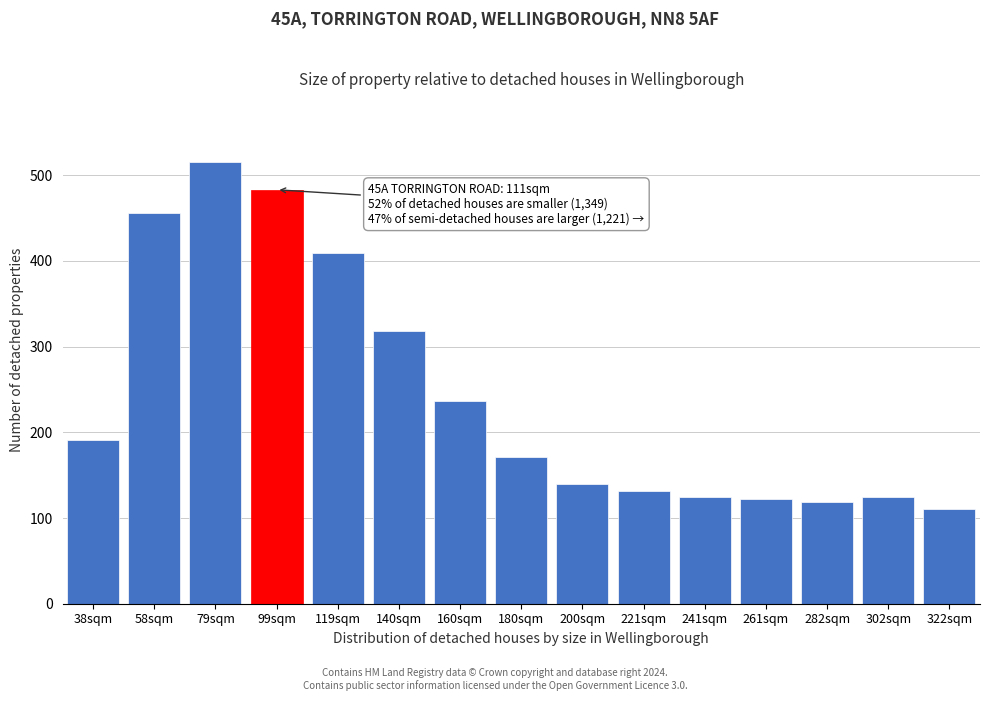

Reading right to left, list all the values displayed in this chart.

111	125	119	122	125	132	140	171	236	318	409	483	515	456	191